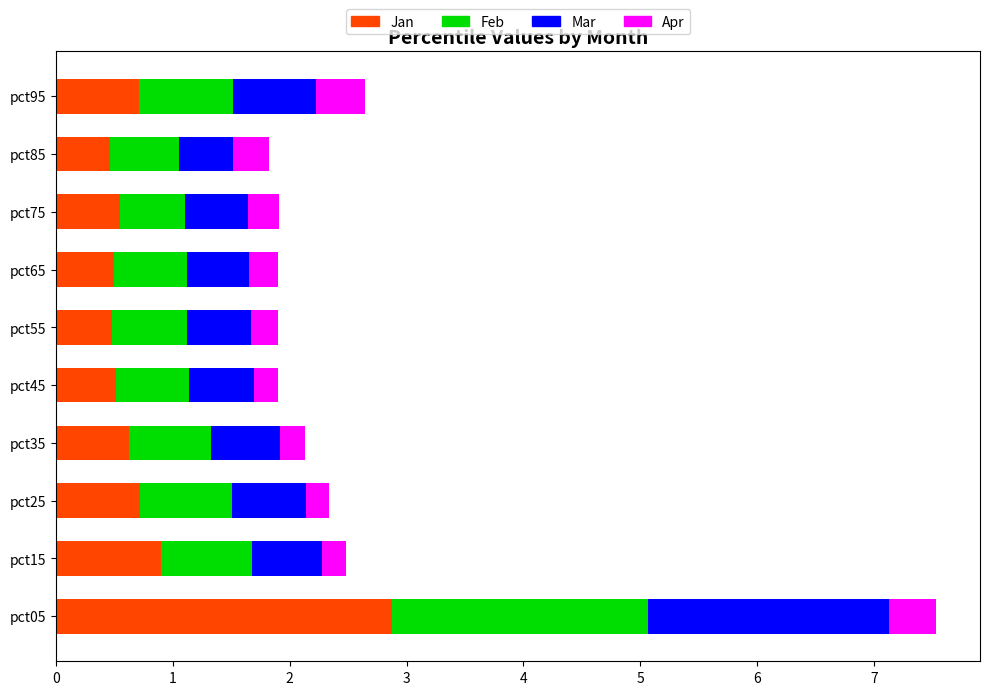

What is the maximum value for Jan?

2.9